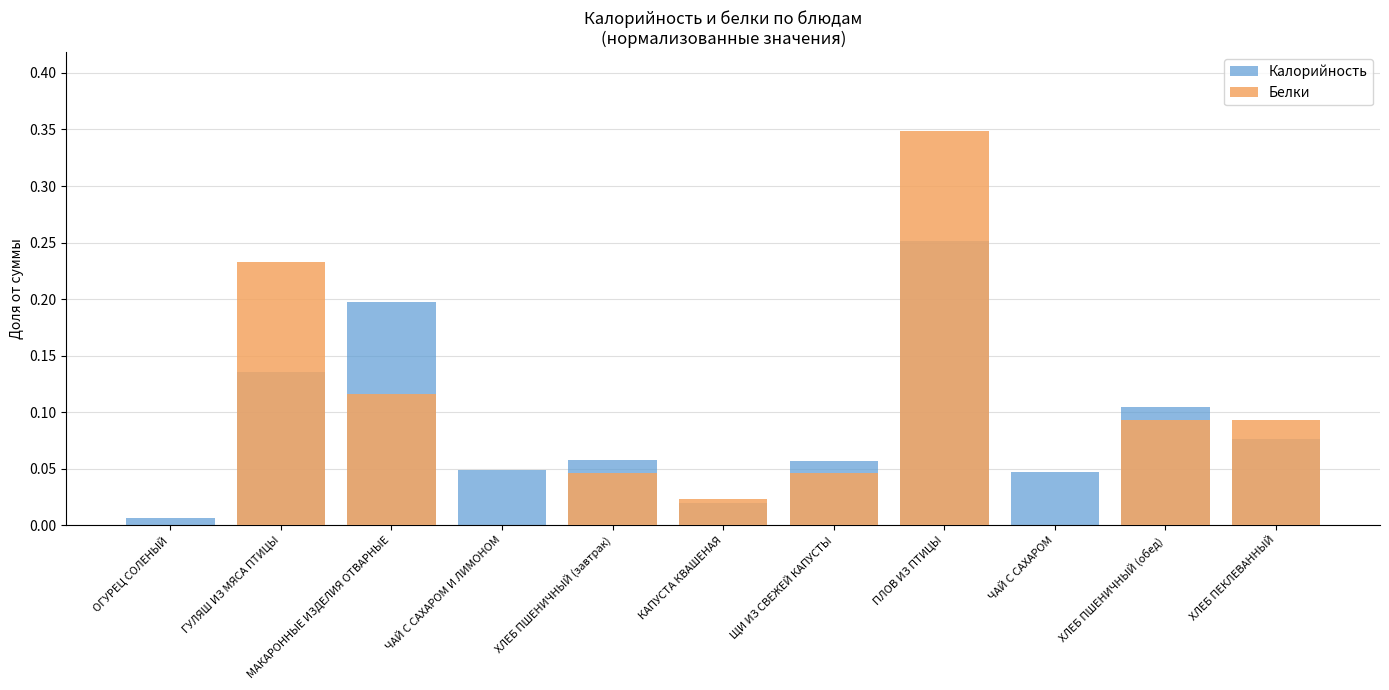

At which label is Белки closest to 0?

ОГУРЕЦ СОЛЕНЫЙ